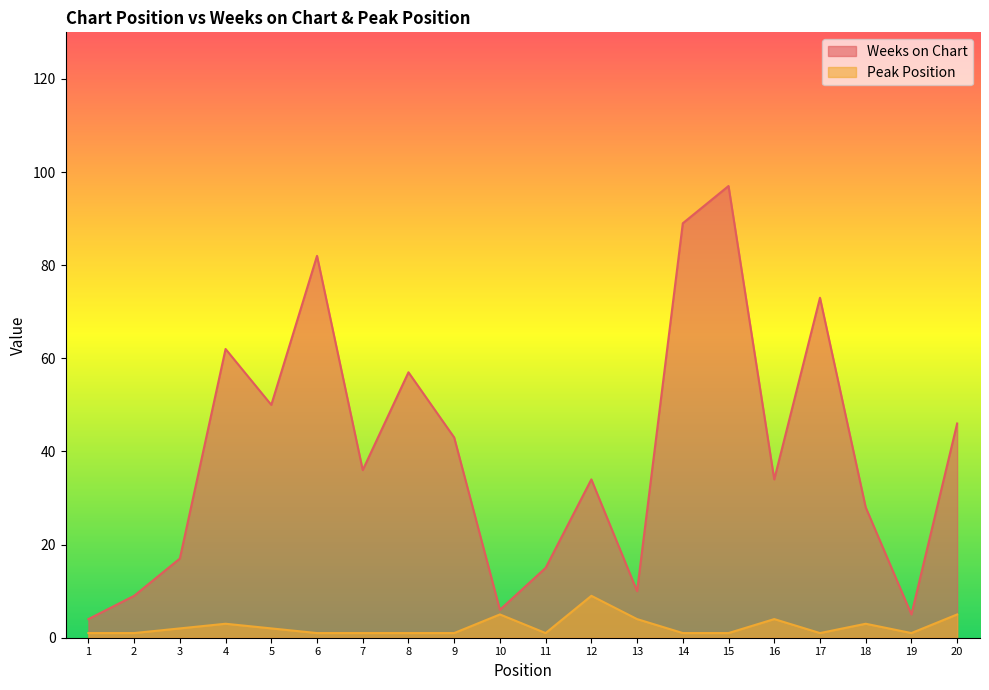

True or false: Weeks on Chart has a value of 9 at 7.

False